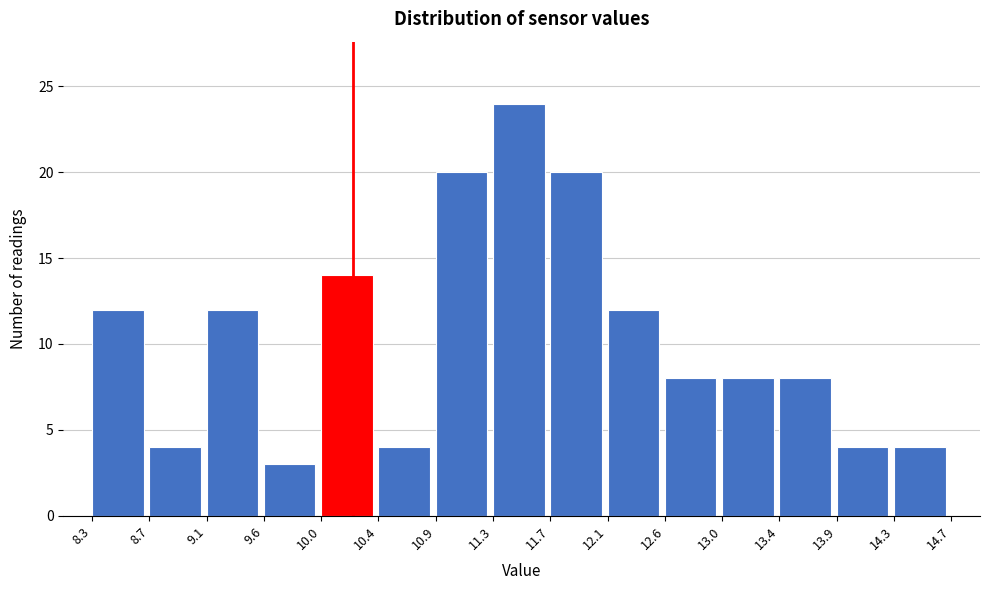

Reading left to right, transcribe this chart: for each bar, give the range it covers on the x-axis and its height. The values are not printed on the chart, so give them approximately, as read against the axis.

8.3 to 8.7: 12
8.7 to 9.1: 4
9.1 to 9.6: 12
9.6 to 10.0: 3
10.0 to 10.4: 14
10.4 to 10.9: 4
10.9 to 11.3: 20
11.3 to 11.7: 24
11.7 to 12.1: 20
12.1 to 12.6: 12
12.6 to 13.0: 8
13.0 to 13.4: 8
13.4 to 13.9: 8
13.9 to 14.3: 4
14.3 to 14.7: 4